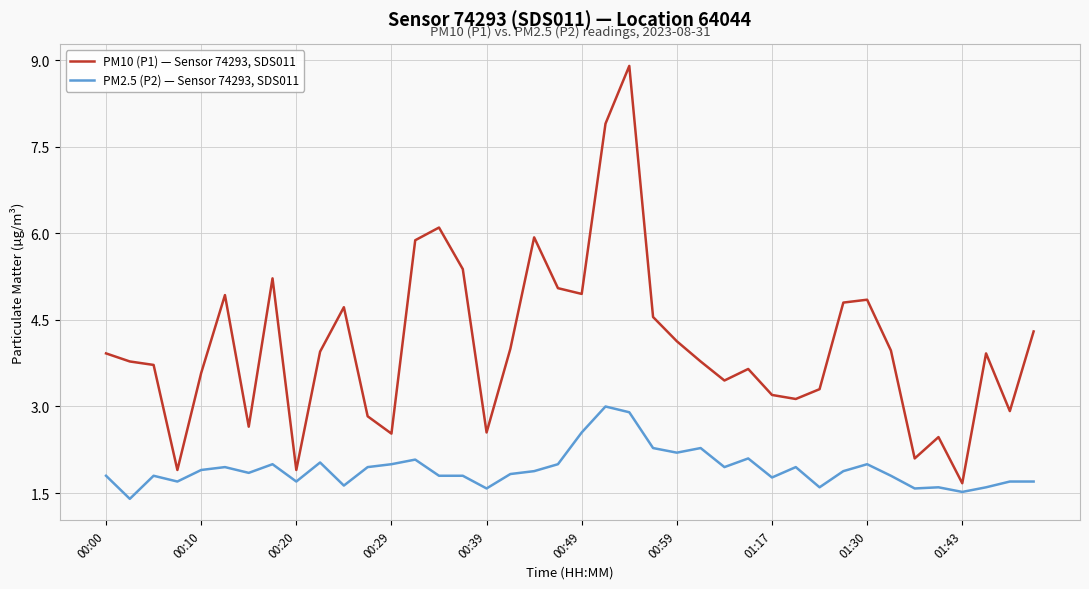

What is the maximum value shown in the chart?

8.9